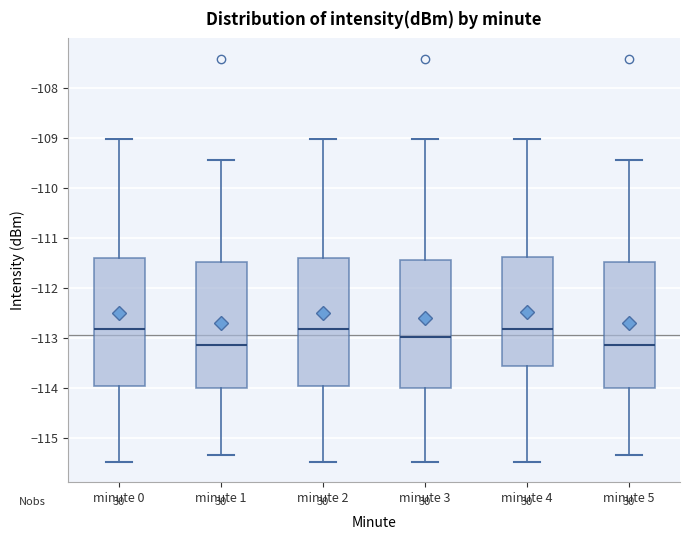

Reading left to right, read every box against the y-axis: the position of its median line, the range the box covers, and the ends of its whiskers. The values are not printed on the chart, so give them approximately, as read against the axis.

minute 0: median -112.8, box -114.0 to -111.4, whiskers -115.5 to -109.0
minute 1: median -113.1, box -114.0 to -111.5, whiskers -115.3 to -109.4
minute 2: median -112.8, box -114.0 to -111.4, whiskers -115.5 to -109.0
minute 3: median -113.0, box -114.0 to -111.4, whiskers -115.5 to -109.0
minute 4: median -112.8, box -113.6 to -111.4, whiskers -115.5 to -109.0
minute 5: median -113.1, box -114.0 to -111.5, whiskers -115.3 to -109.4